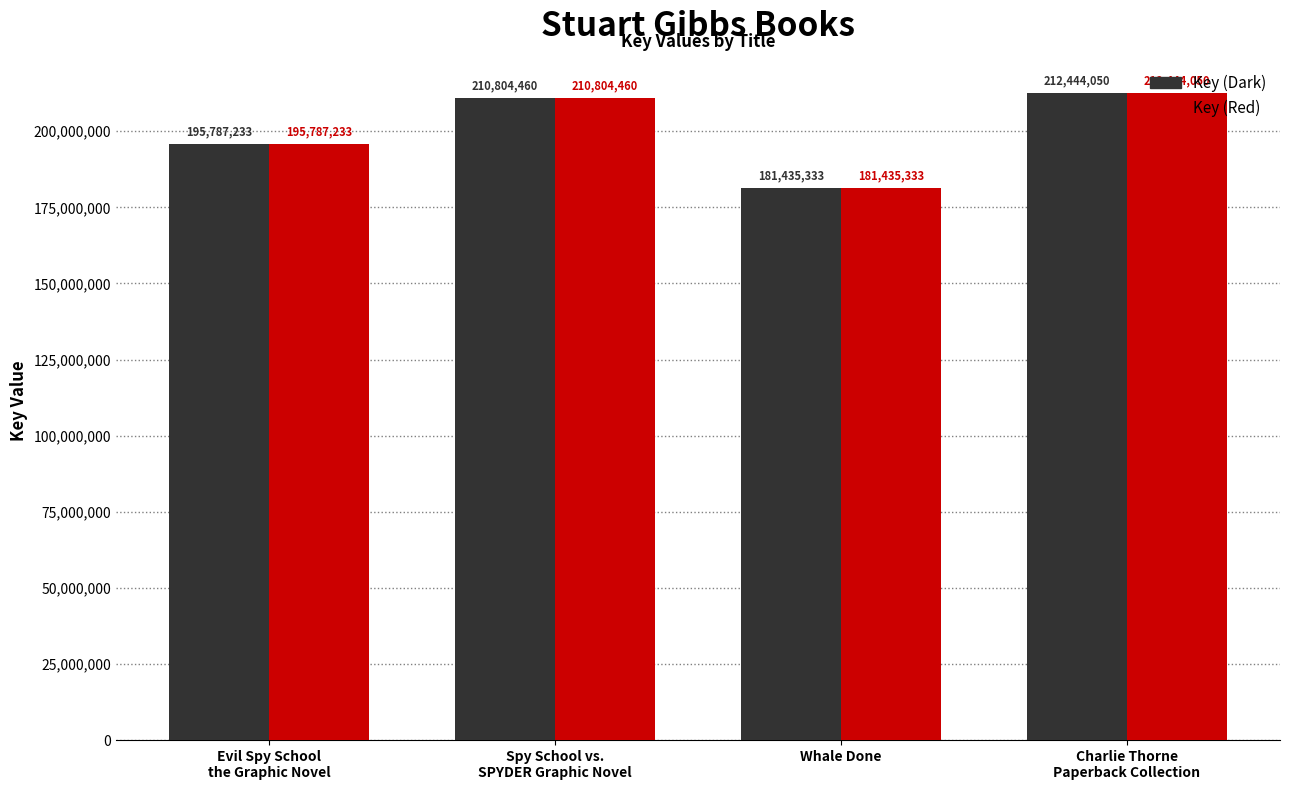

What is the average value of the Key (Red) series?

200117769